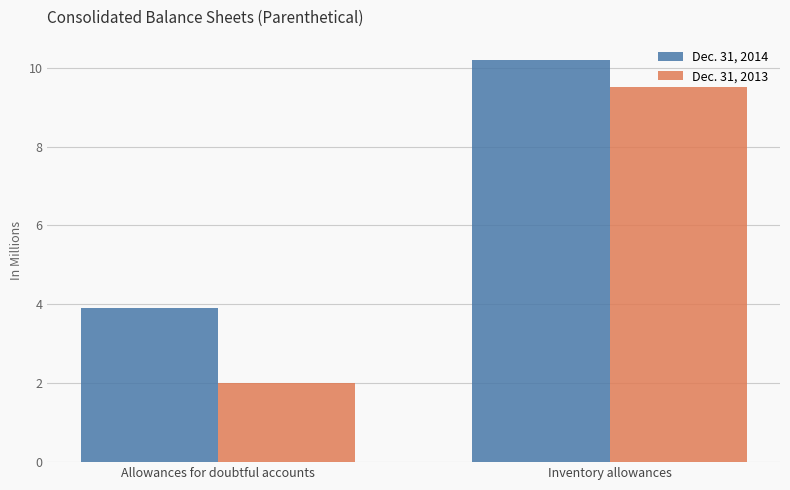

True or false: Dec. 31, 2013 has a value of 9.5 at Inventory allowances.

True